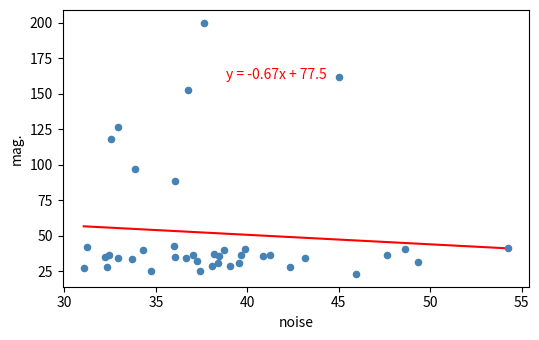

What Y value in the scatter plot is closest to 111?

117.9